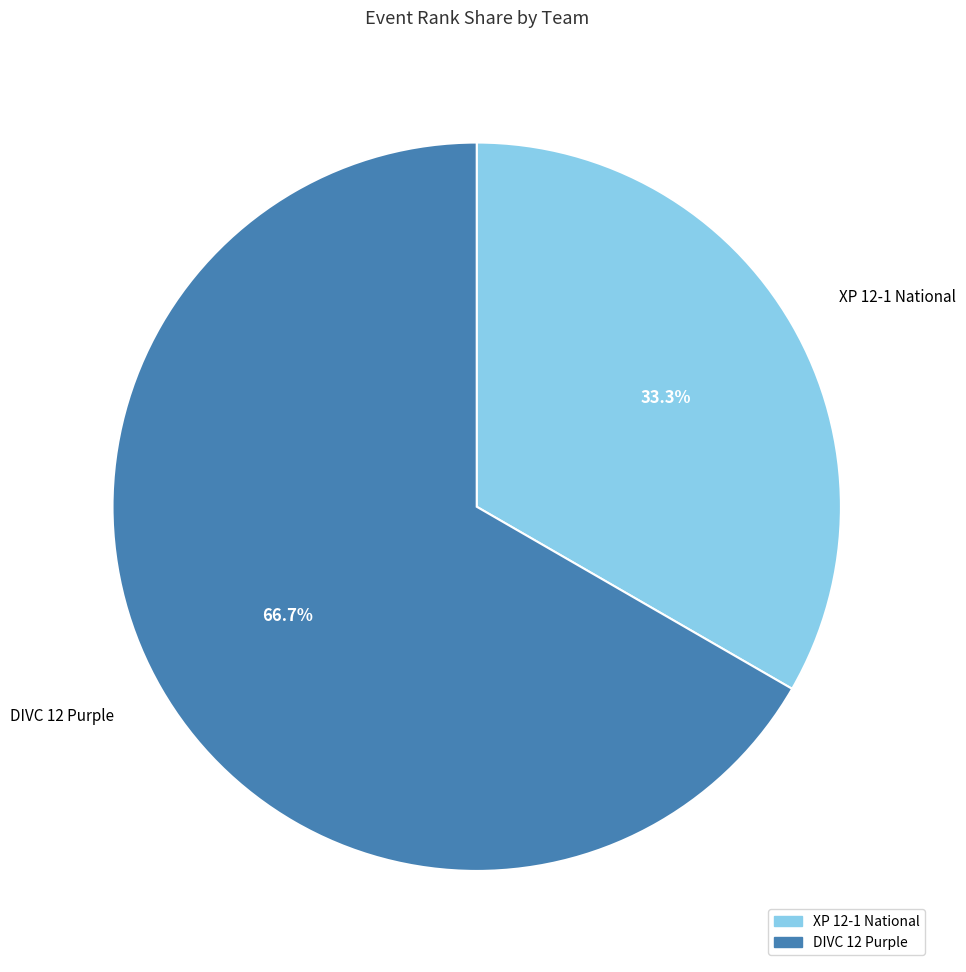

Between XP 12-1 National and DIVC 12 Purple, which is larger?

DIVC 12 Purple